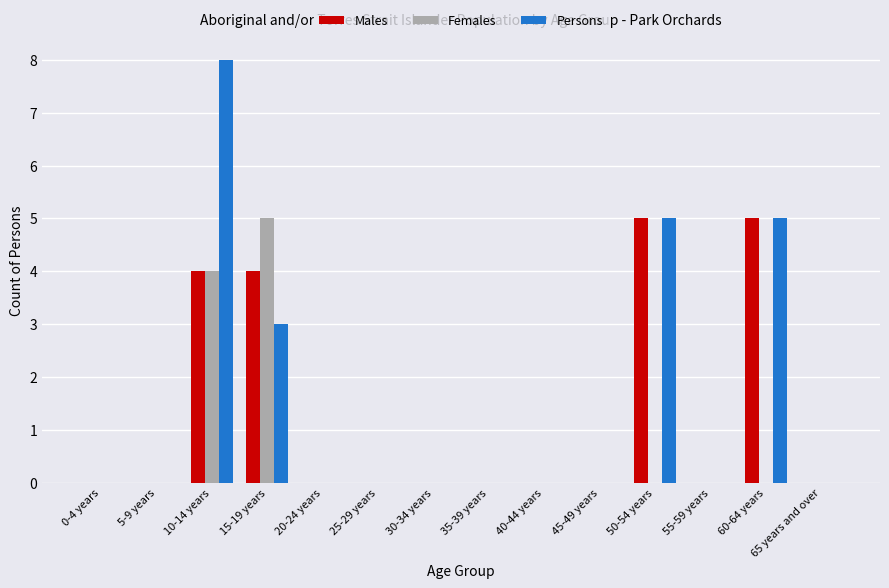

Between 10-14 years and 40-44 years, which series saw the biggest shift?

Persons